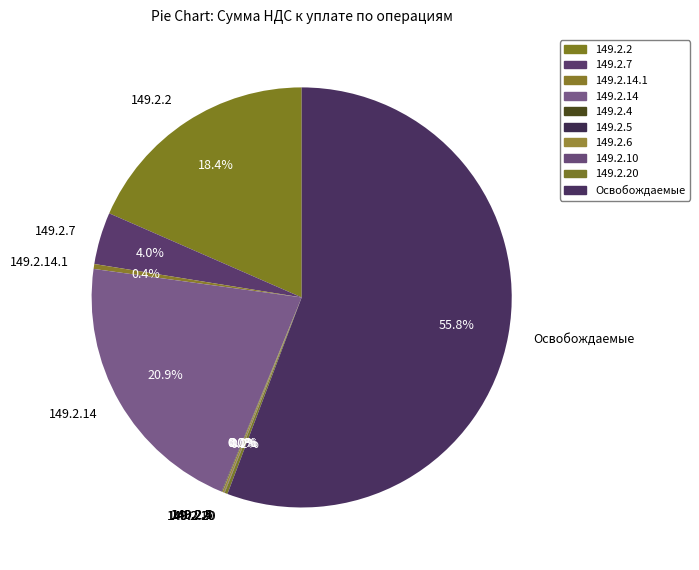

What is the largest slice in the pie chart?

Освобождаемые